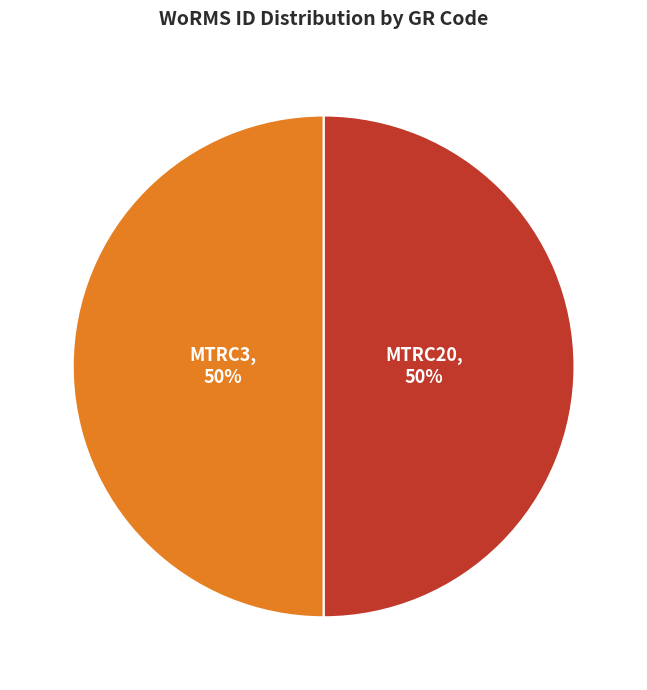

To the nearest percent, what is the combined percentage of MTRC20 and MTRC3?

100%